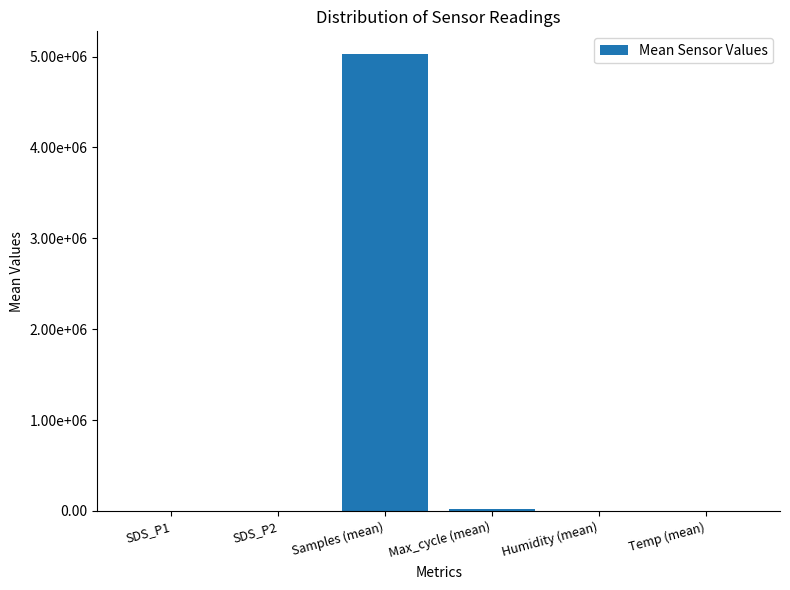

How many distinct data groups are displayed?

1